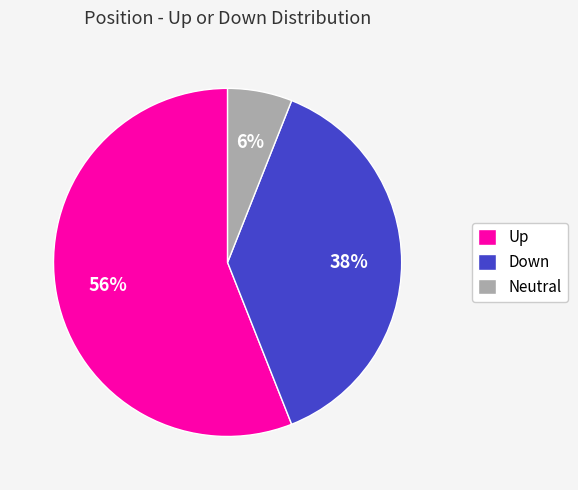

Is it true that Neutral is 6% of the pie?

True